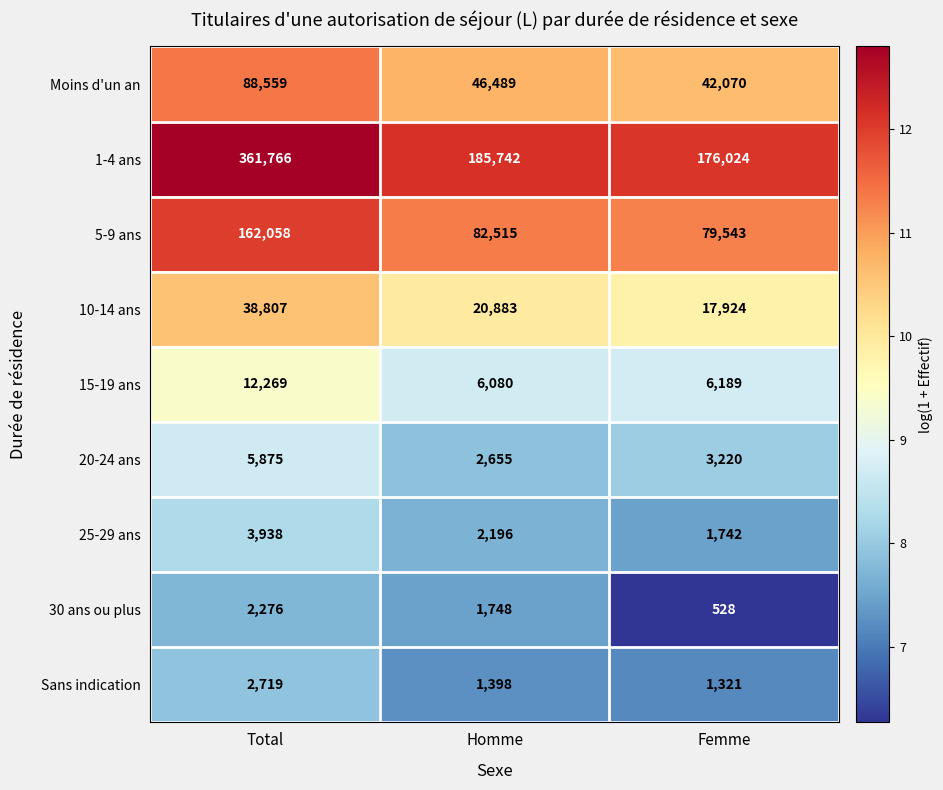

Which label corresponds to the largest value in the chart?

Total